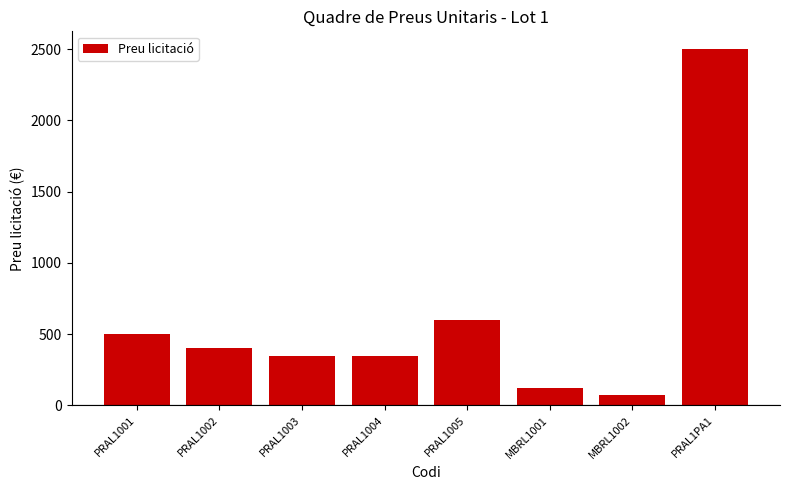

Does the chart contain stacked bars?

No